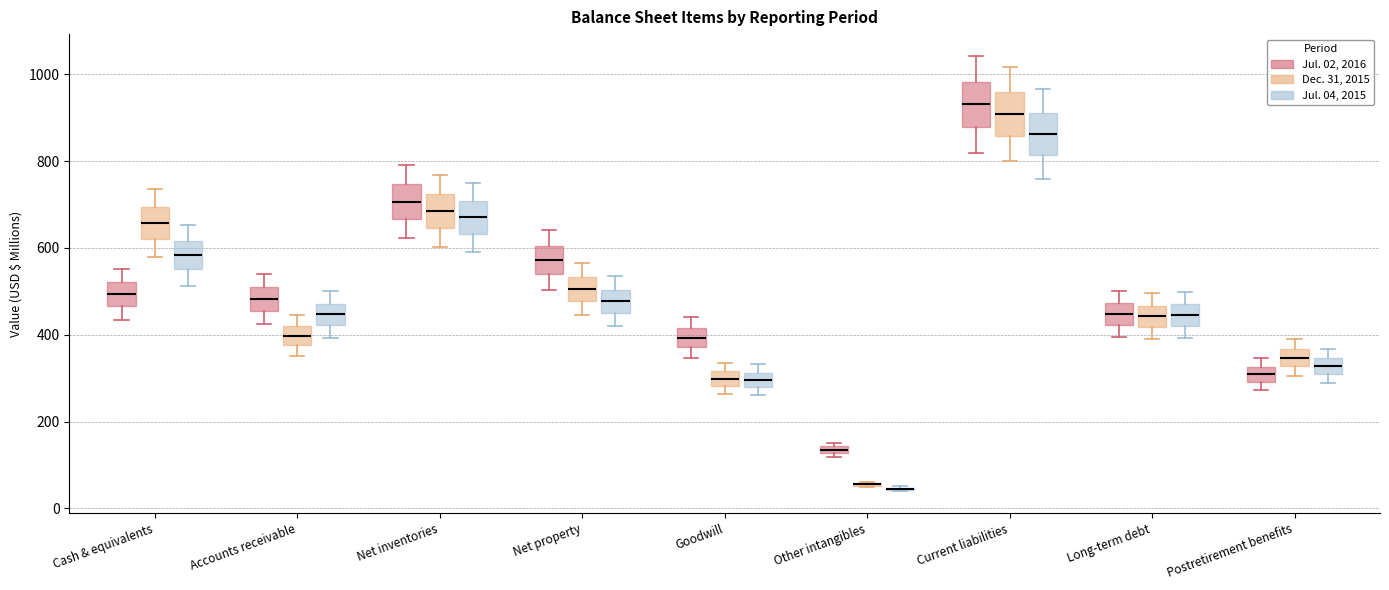

Where is the lower edge of the box for Current liabilities (Jul. 02, 2016) on the y-axis? The values are not printed on the chart, so give them approximately, as read against the axis.

880